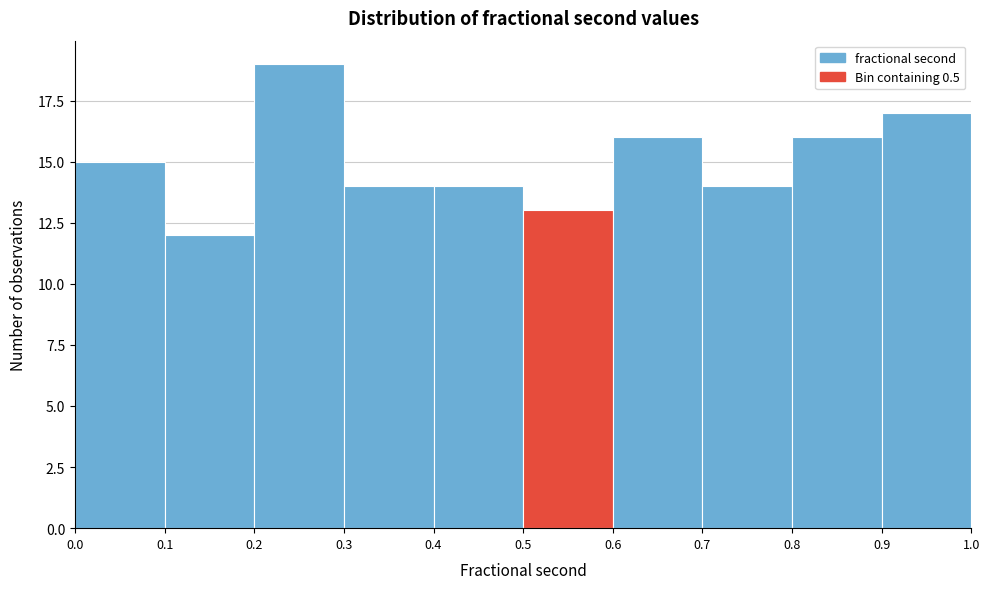

Reading left to right, list every bar in this chart as the range it spans on the x-axis followed by its height. The values are not printed on the chart, so give them approximately, as read against the axis.

0.0 to 0.1: 15
0.1 to 0.2: 12
0.2 to 0.3: 19
0.3 to 0.4: 14
0.4 to 0.5: 14
0.5 to 0.6: 13
0.6 to 0.7: 16
0.7 to 0.8: 14
0.8 to 0.9: 16
0.9 to 1.0: 17